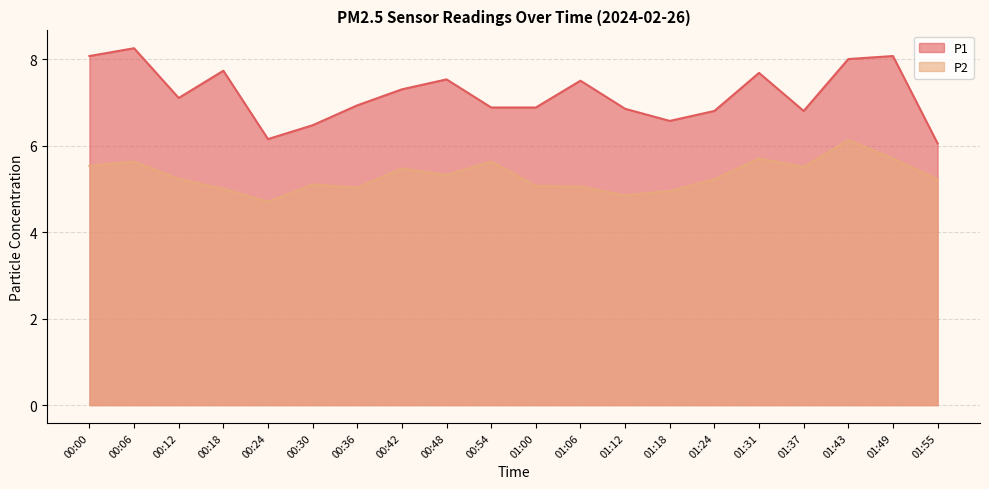

What is the sum of all P1 values?

143.6